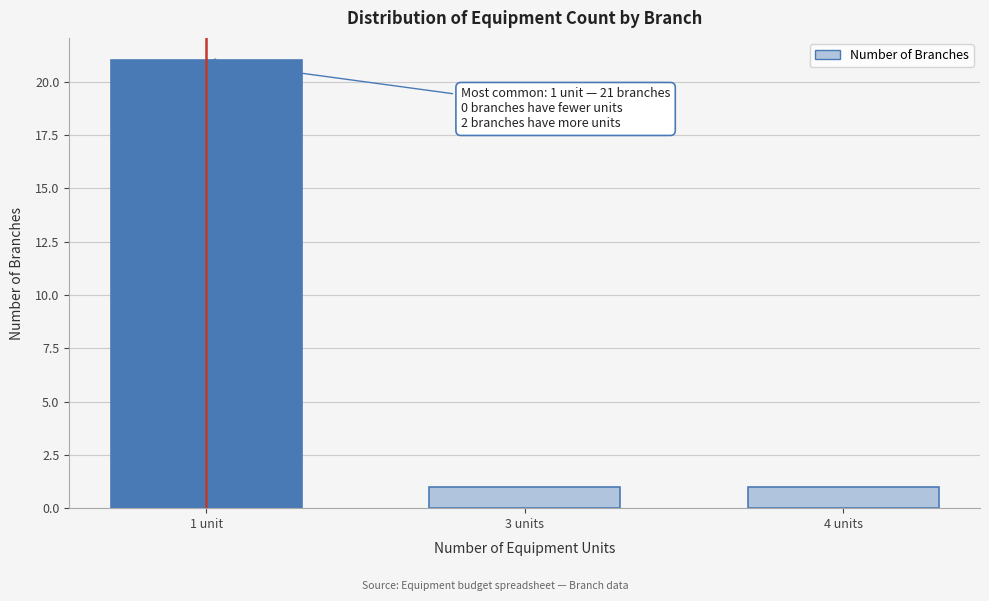

Reading left to right, what are all the values shown in this chart?

21	1	1